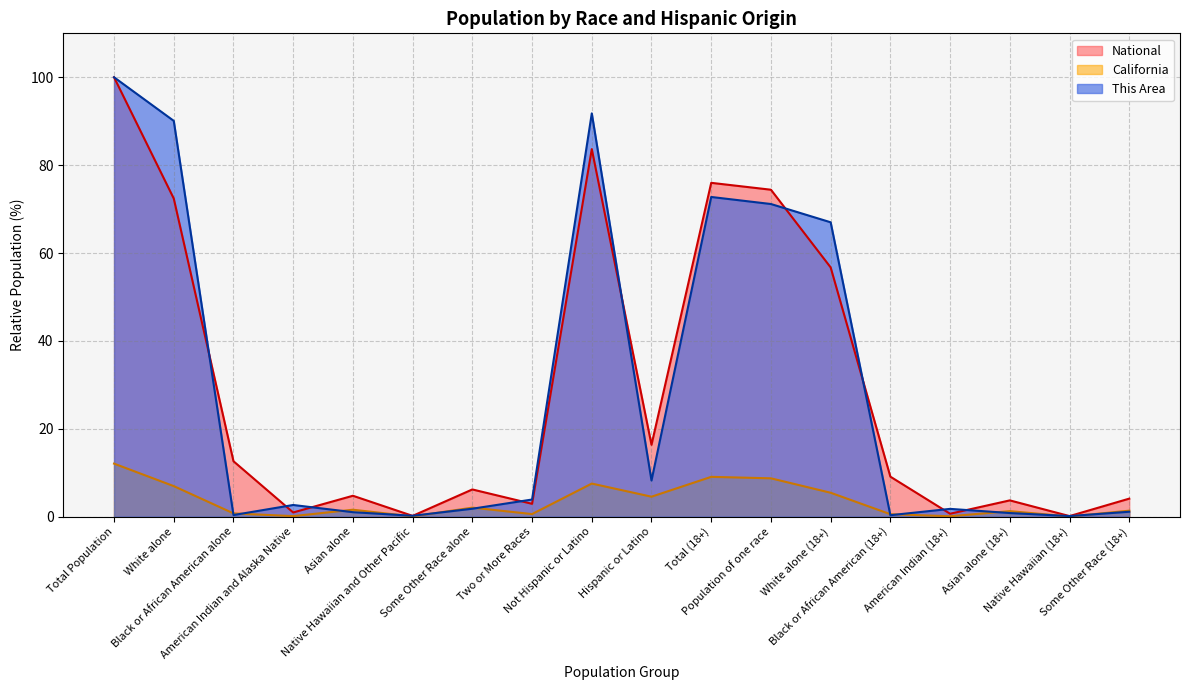

What is the label of the 13th point from the right?

Native Hawaiian and Other Pacific